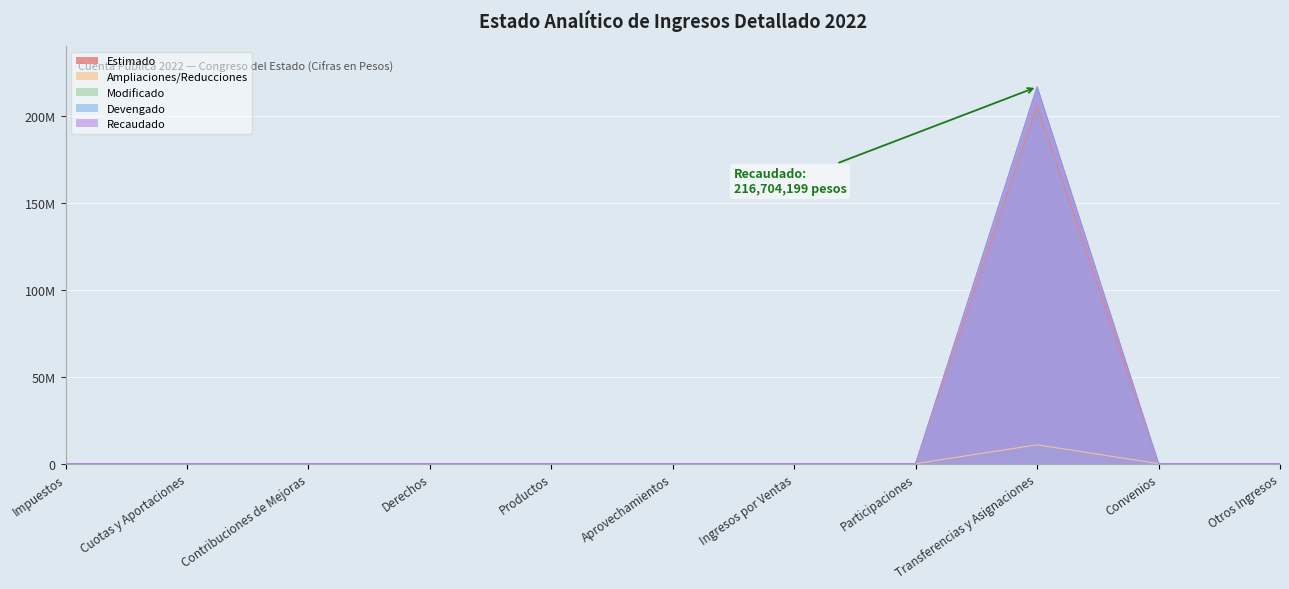

True or false: Ampliaciones/Reducciones and Estimado cross at least once.

False